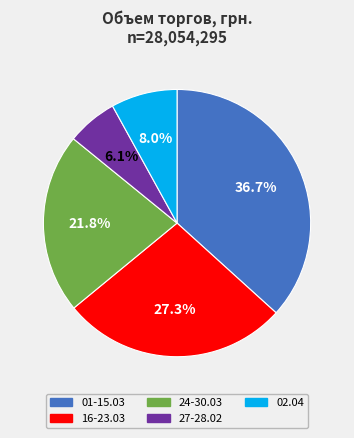

Is there any slice that represents more than half of the pie?

No